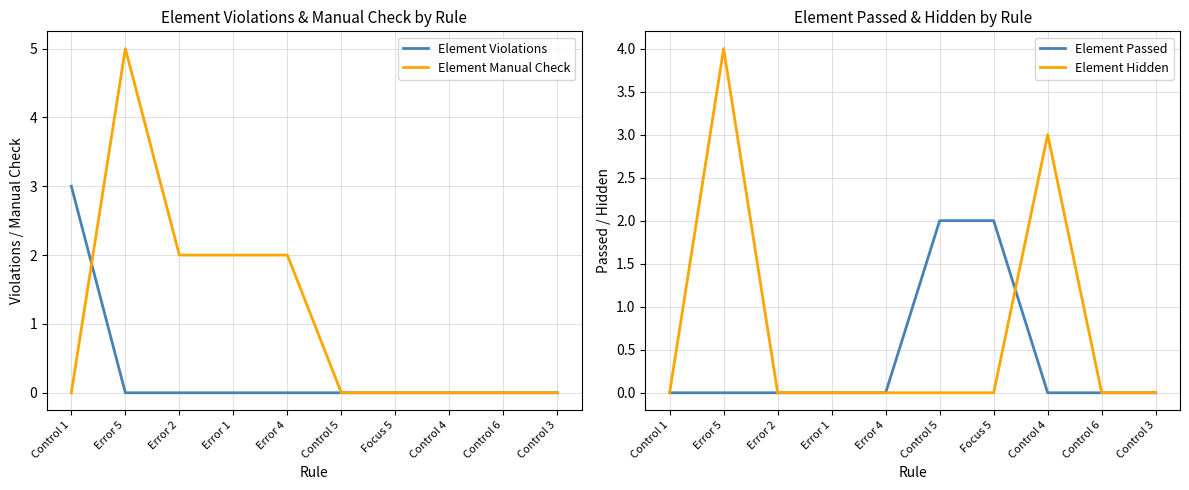

Between Error 5 and Control 4, which series saw the biggest shift?

Element Manual Check